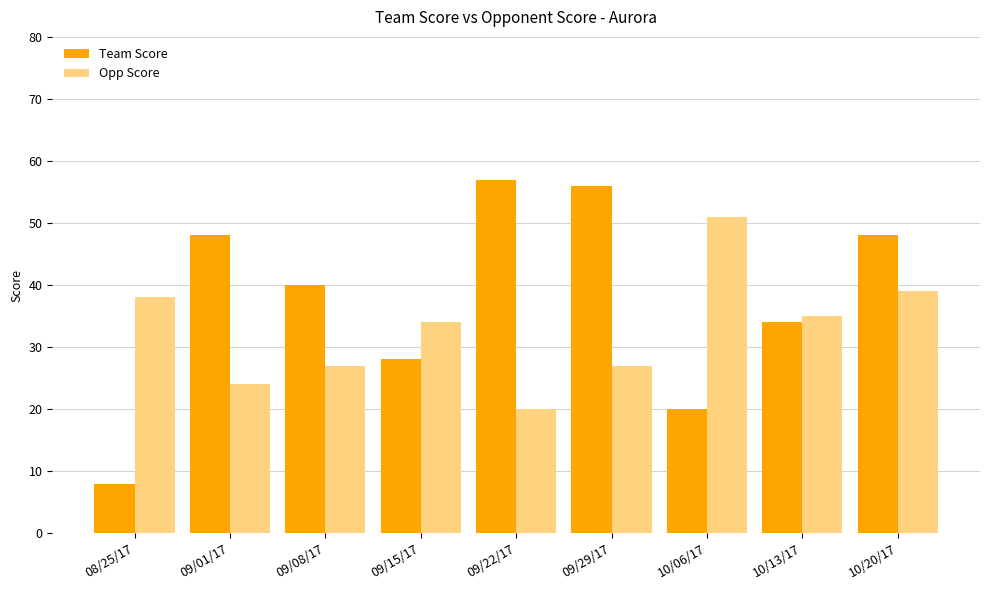

Reading left to right, what are all the values shown in this chart?

Team Score: 08/25/17=8	09/01/17=48	09/08/17=40	09/15/17=28	09/22/17=57	09/29/17=56	10/06/17=20	10/13/17=34	10/20/17=48
Opp Score: 08/25/17=38	09/01/17=24	09/08/17=27	09/15/17=34	09/22/17=20	09/29/17=27	10/06/17=51	10/13/17=35	10/20/17=39